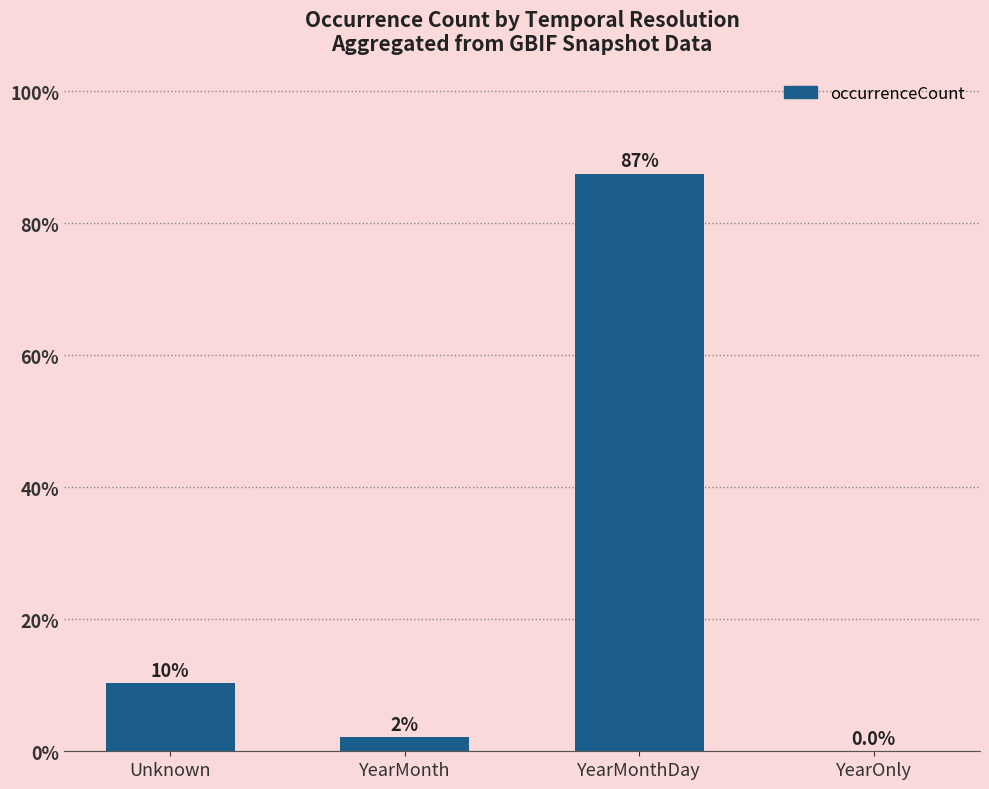

True or false: the data shows 54.2 at YearMonthDay.

False